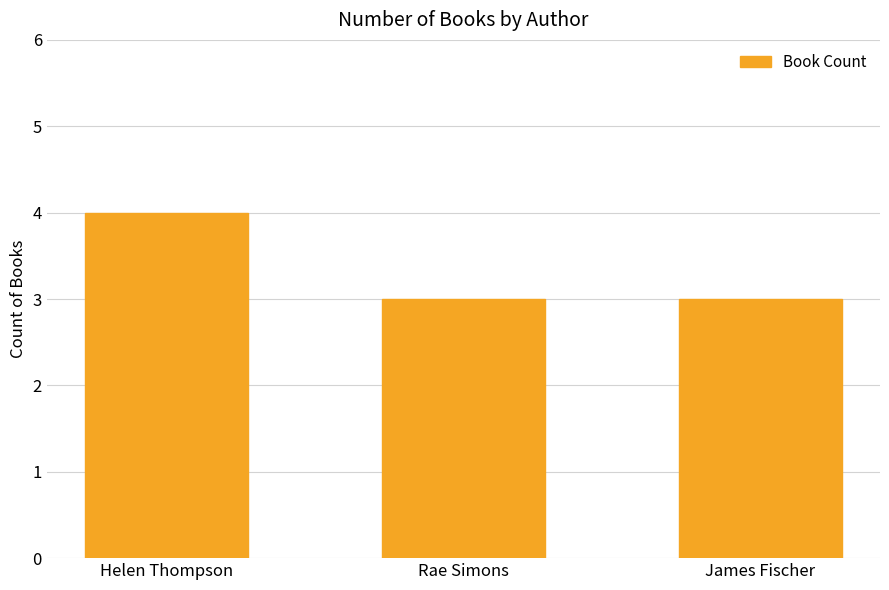

Approximately how many times larger is the value at Helen Thompson compared to Rae Simons?

1.3